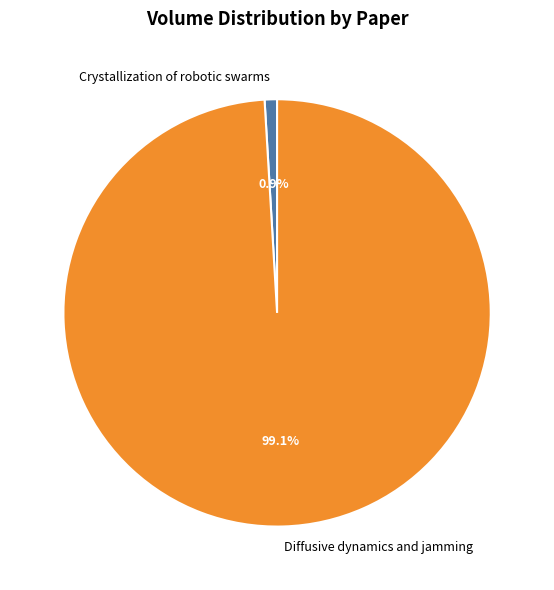

Combined, what portion of the pie is Diffusive dynamics and jamming and Crystallization of robotic swarms?

100.0%